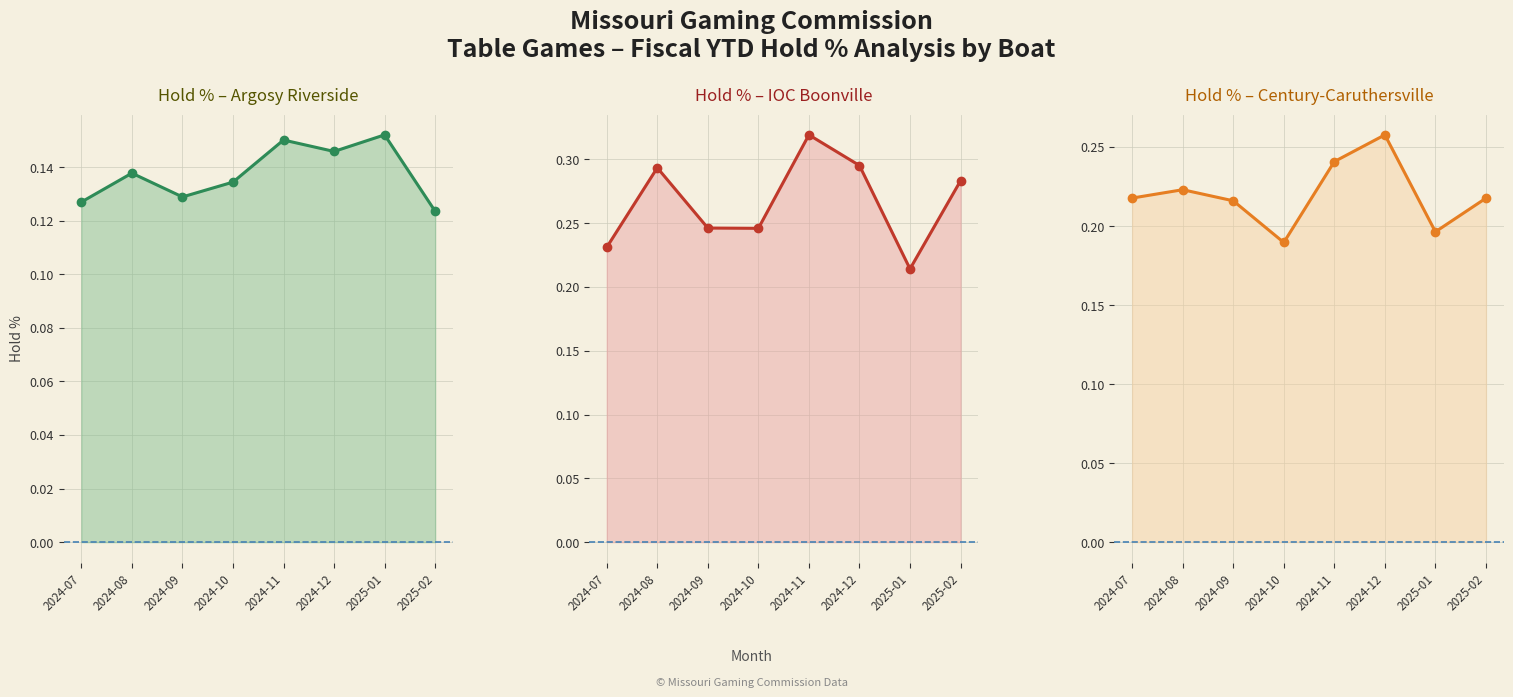

Reading left to right, list all the values displayed in this chart.

ARGOSY RIVERSIDE: 2024-07=0.1	2024-08=0.1	2024-09=0.1	2024-10=0.1	2024-11=0.2	2024-12=0.1	2025-01=0.2	2025-02=0.1
IOC-BOONVILLE: 2024-07=0.2	2024-08=0.3	2024-09=0.2	2024-10=0.2	2024-11=0.3	2024-12=0.3	2025-01=0.2	2025-02=0.3
CENTURY-CARUTHERSVILLE: 2024-07=0.2	2024-08=0.2	2024-09=0.2	2024-10=0.2	2024-11=0.2	2024-12=0.3	2025-01=0.2	2025-02=0.2